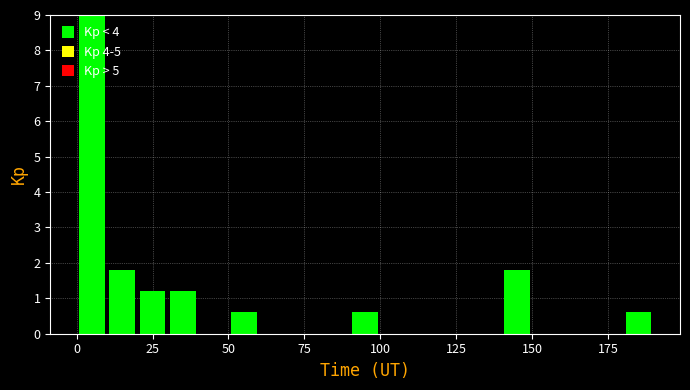

Read against the x-axis, roughly where is the centre of the tallest bar?

5